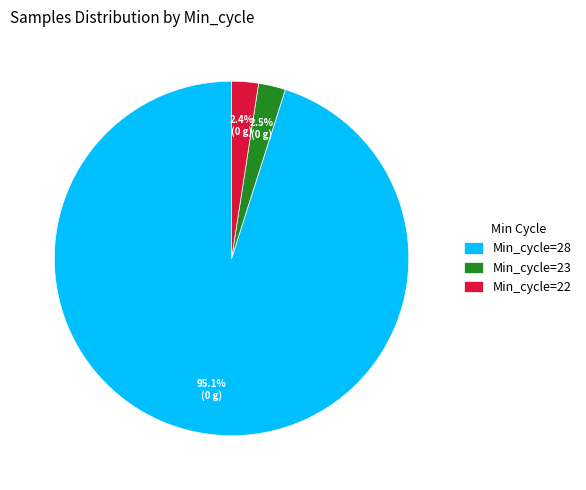

Is the sum of Min_cycle=23 and Min_cycle=28 greater than half?

Yes